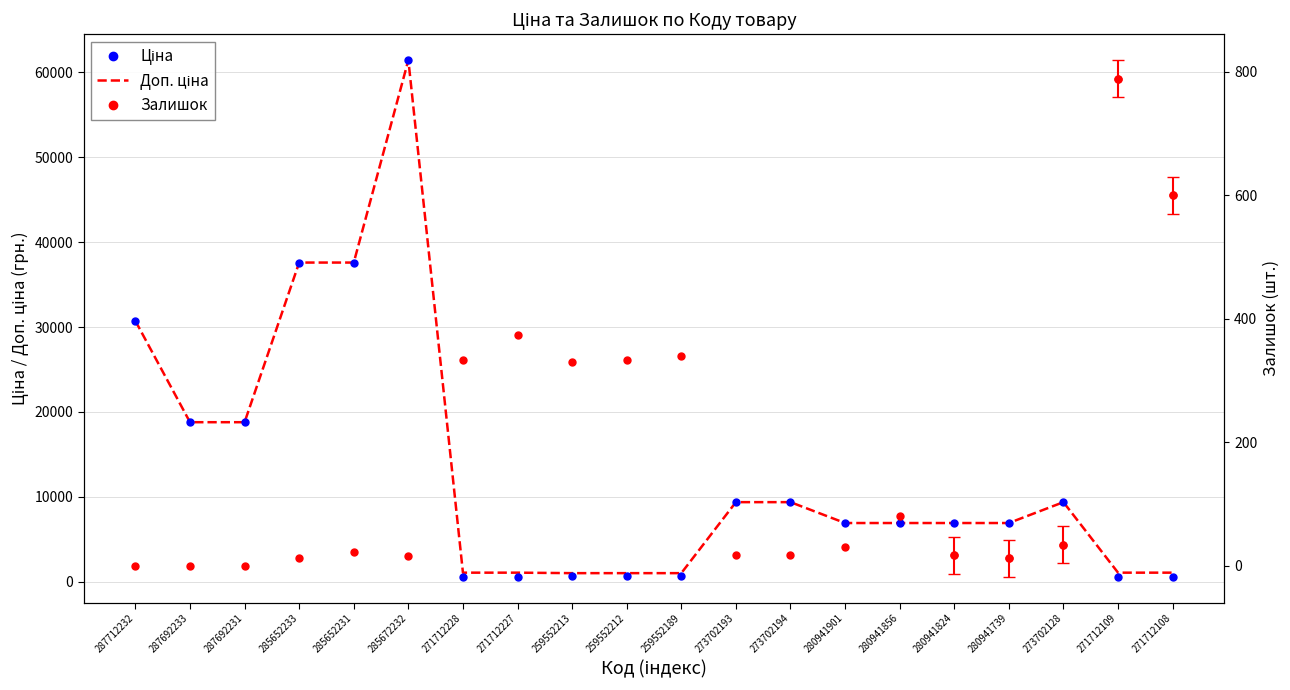

True or false: Ціна and Доп. ціна cross at least once.

False